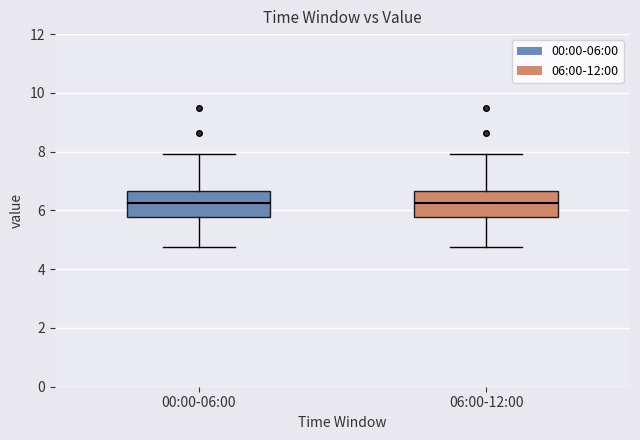

Reading left to right, read every box against the y-axis: the position of its median line, the range the box covers, and the ends of its whiskers. The values are not printed on the chart, so give them approximately, as read against the axis.

00:00-06:00: median 6.2, box 5.8 to 6.6, whiskers 4.8 to 8.0
06:00-12:00: median 6.2, box 5.8 to 6.6, whiskers 4.8 to 8.0